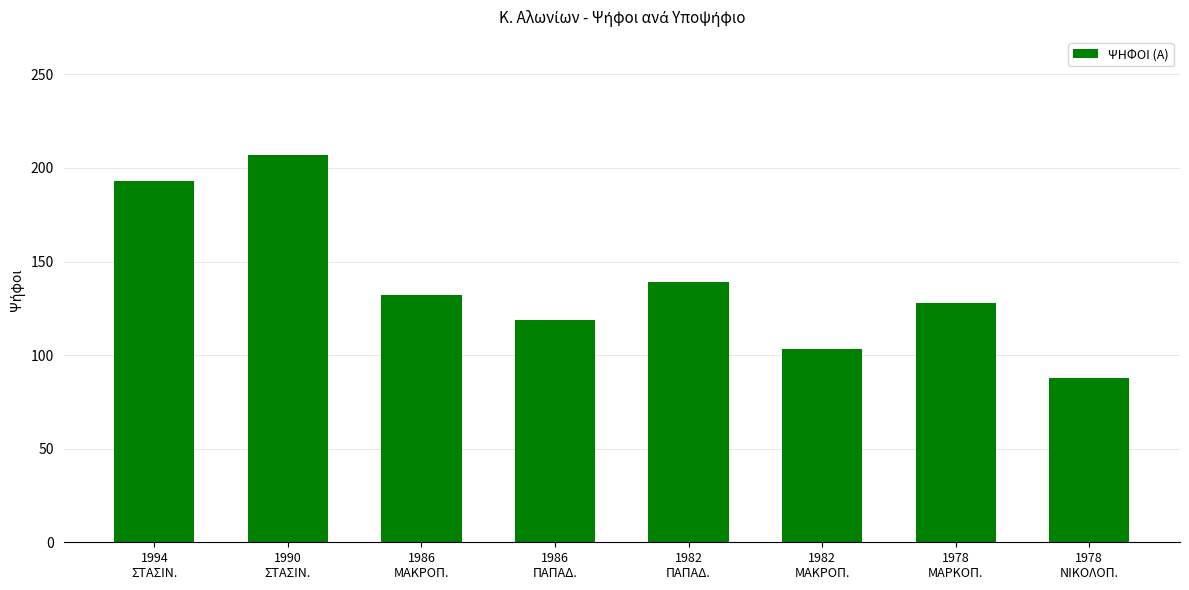

Reading right to left, what are all the values shown in this chart?

1978
ΝΙΚΟΛΟΠ.=88	1978
ΜΑΡΚΟΠ.=128	1982
ΜΑΚΡΟΠ.=103	1982
ΠΑΠΑΔ.=139	1986
ΠΑΠΑΔ.=119	1986
ΜΑΚΡΟΠ.=132	1990
ΣΤΑΣΙΝ.=207	1994
ΣΤΑΣΙΝ.=193